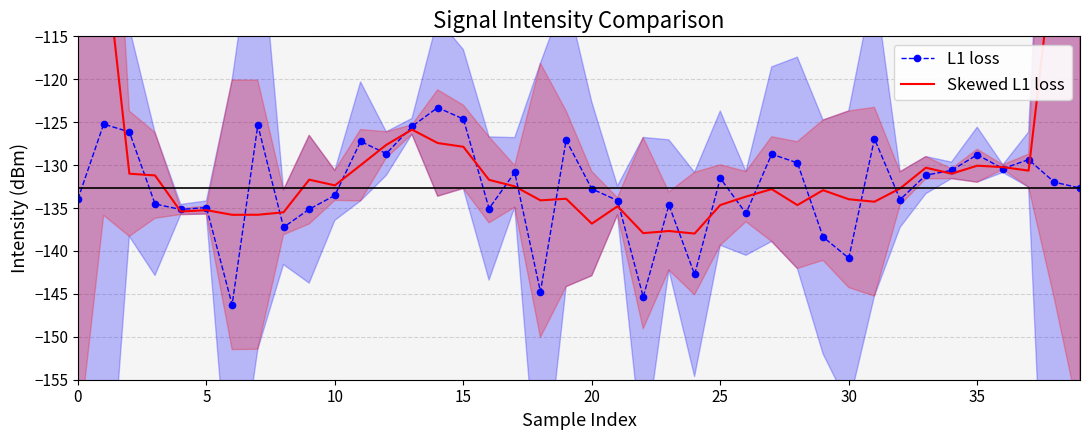

How many series are shown in this chart?

2